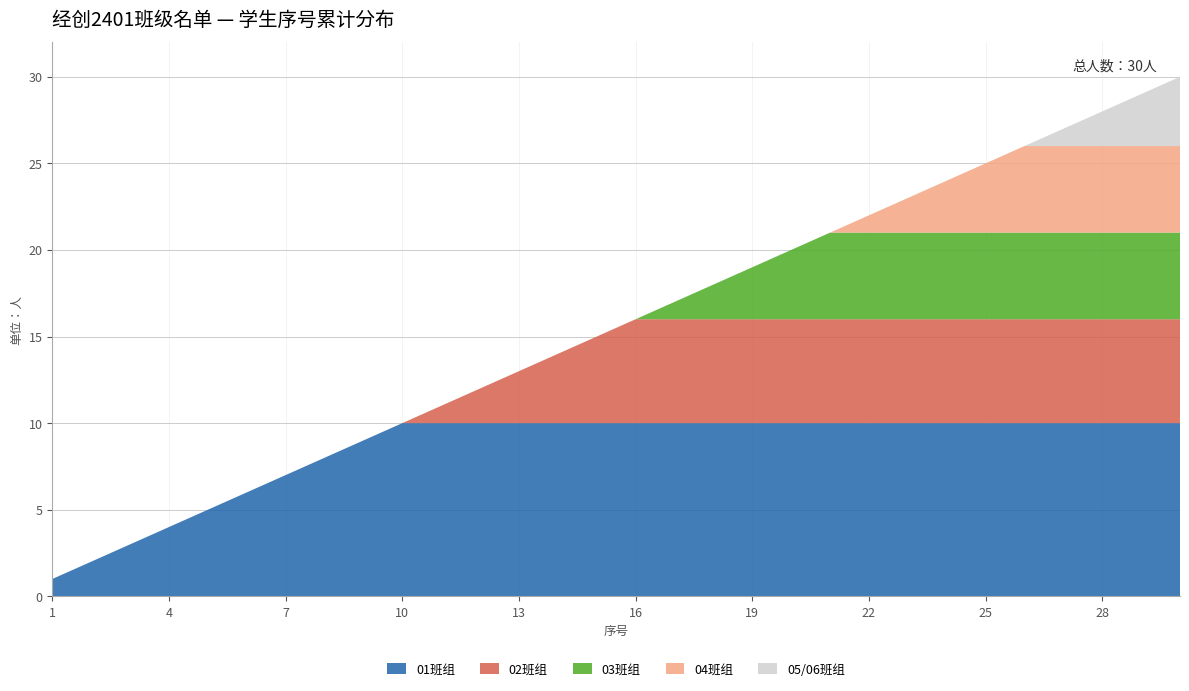

Is it true that 01班组 equals 2 at 4?

False